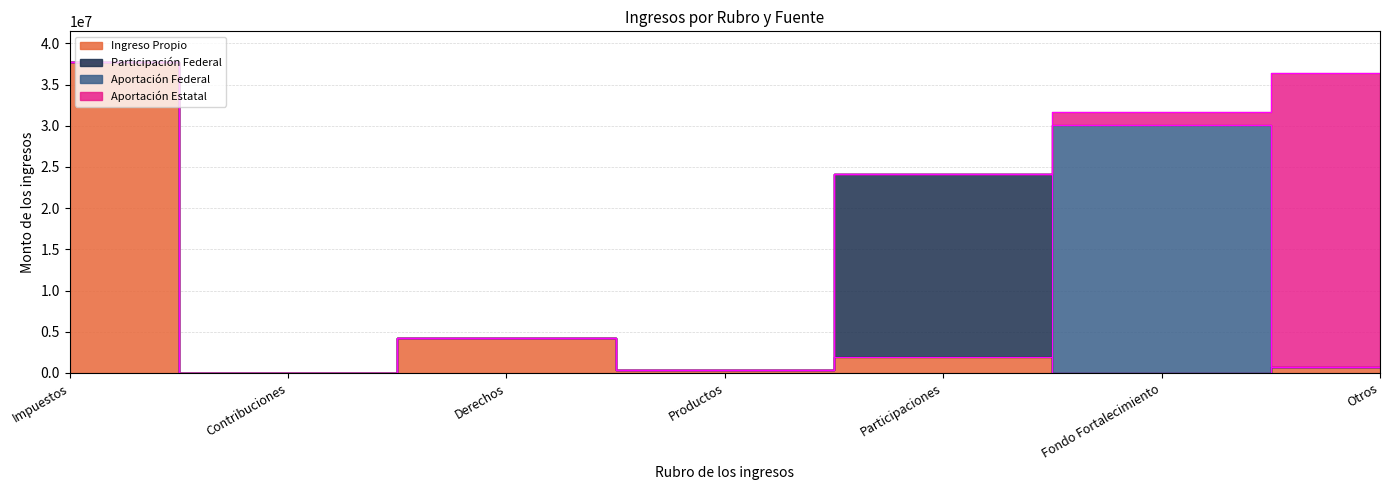

Which series has the largest total across all categories?

Ingreso Propio